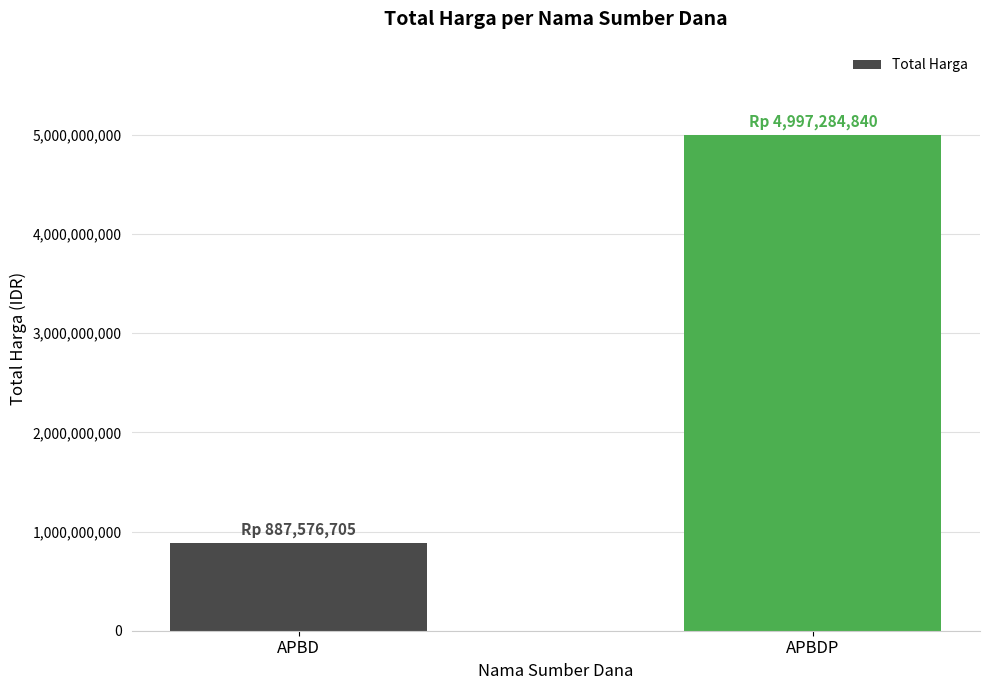

Which label corresponds to the smallest value in the chart?

APBD